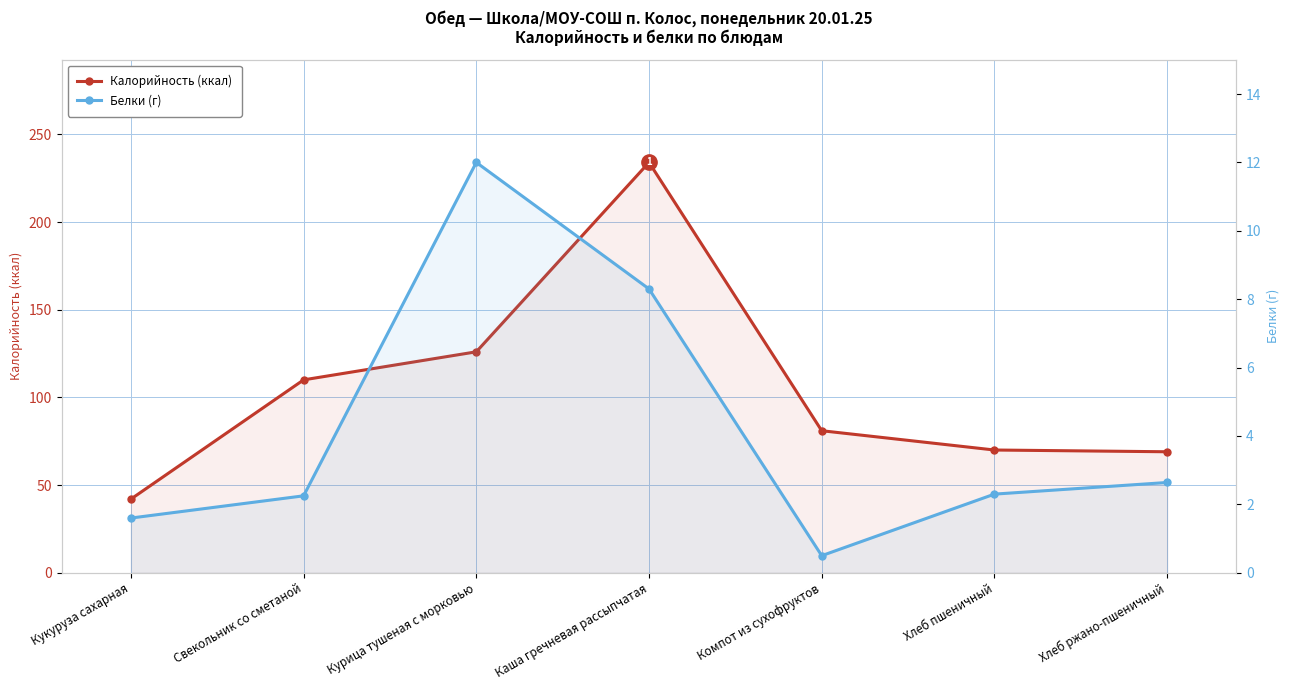

The value of Калорийность (ккал) at Каша гречневая рассыпчатая is 413.6. True or false?

False